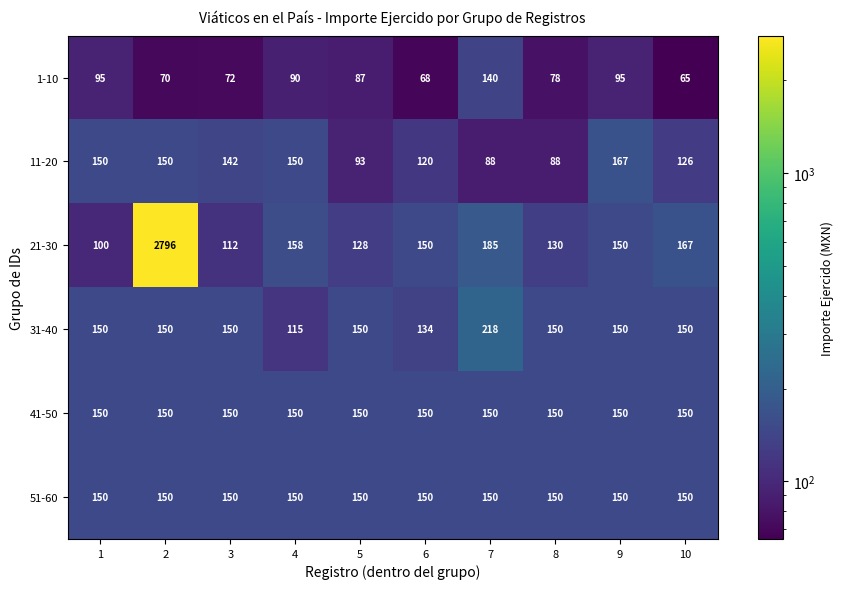

Which series has the largest range (max minus min)?

21-30